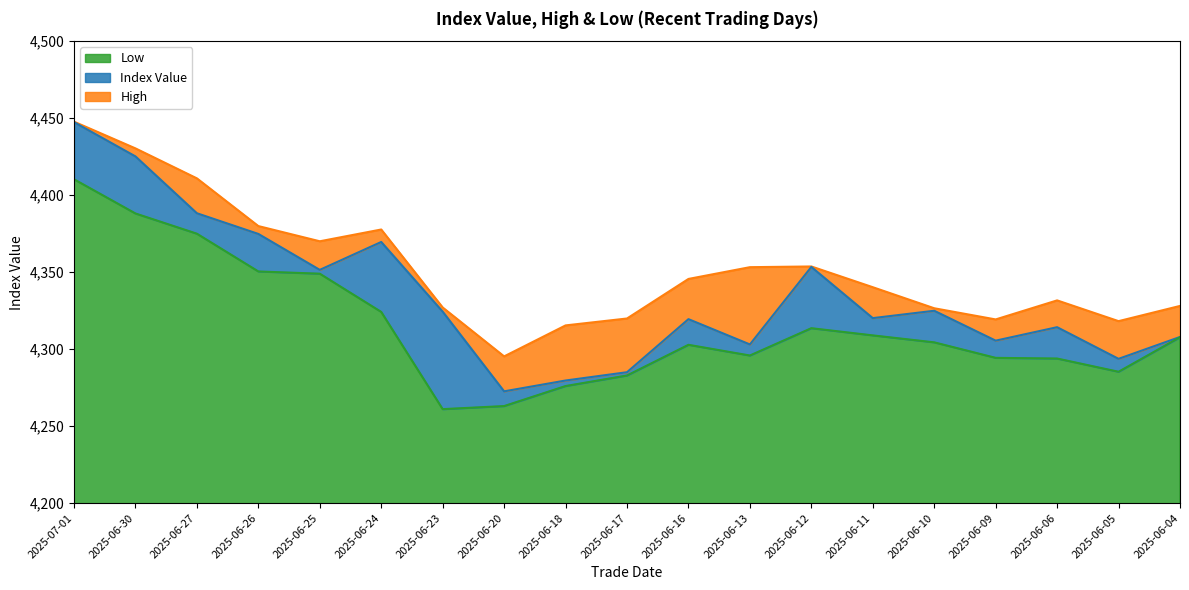

List the series in order of their peak value, lowest first.

Low, Index Value, High